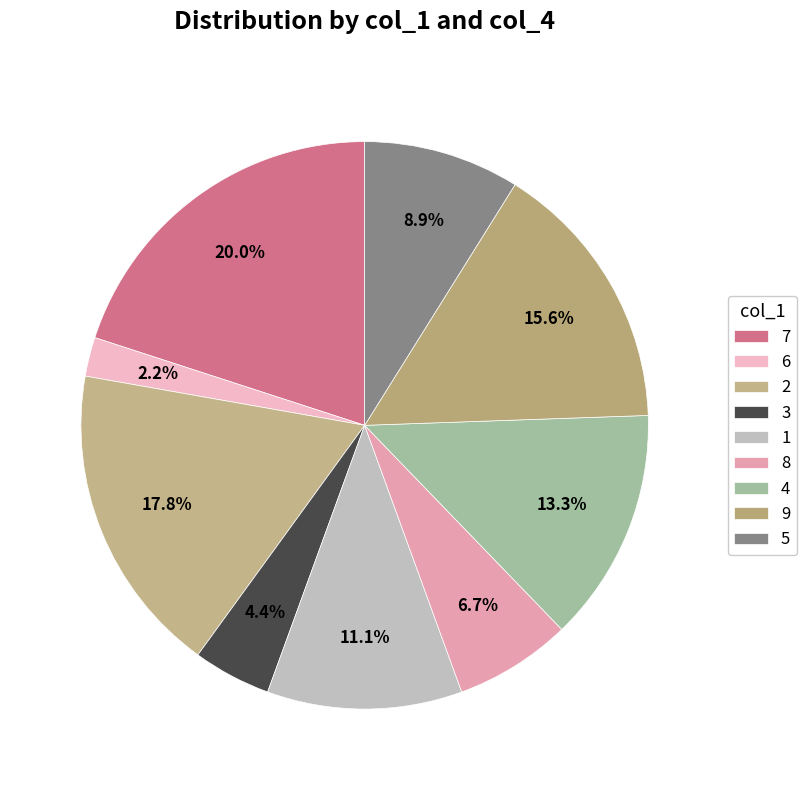

To the nearest percent, what is the difference between the 7 and 4 slice percentages?

7%